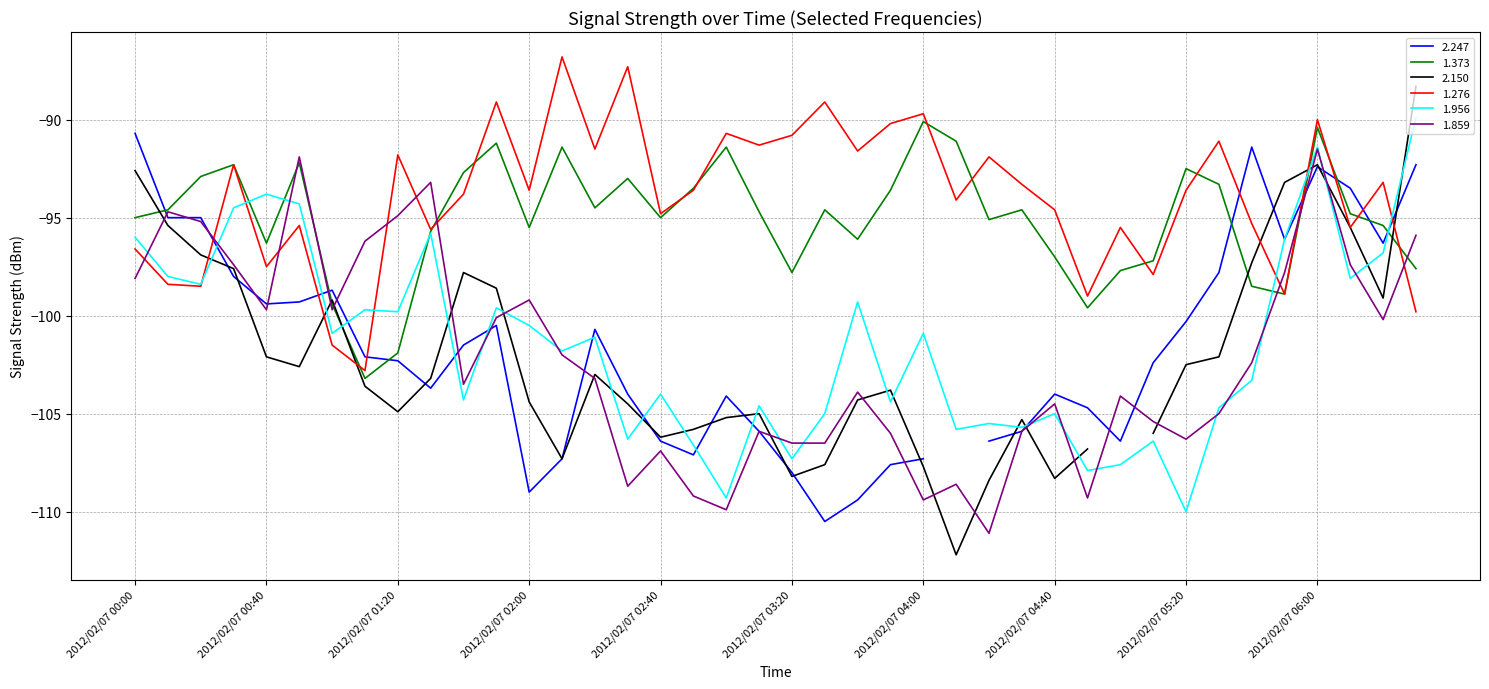

True or false: 1.276 and 1.373 intersect in this chart.

True